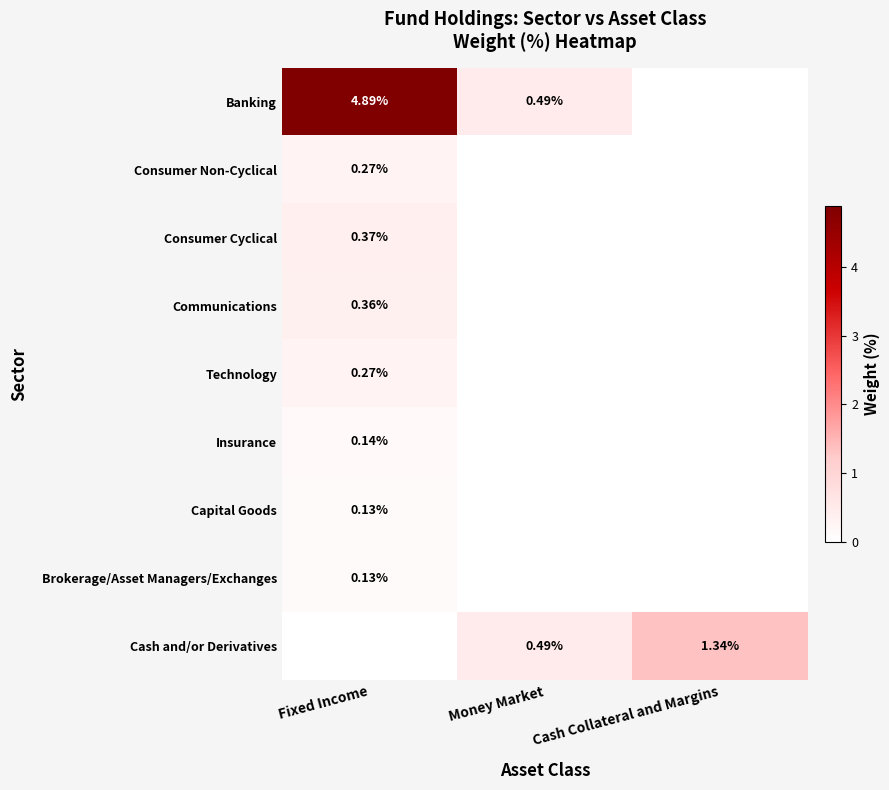

What is the approximate value of Capital Goods at Fixed Income?

0.1